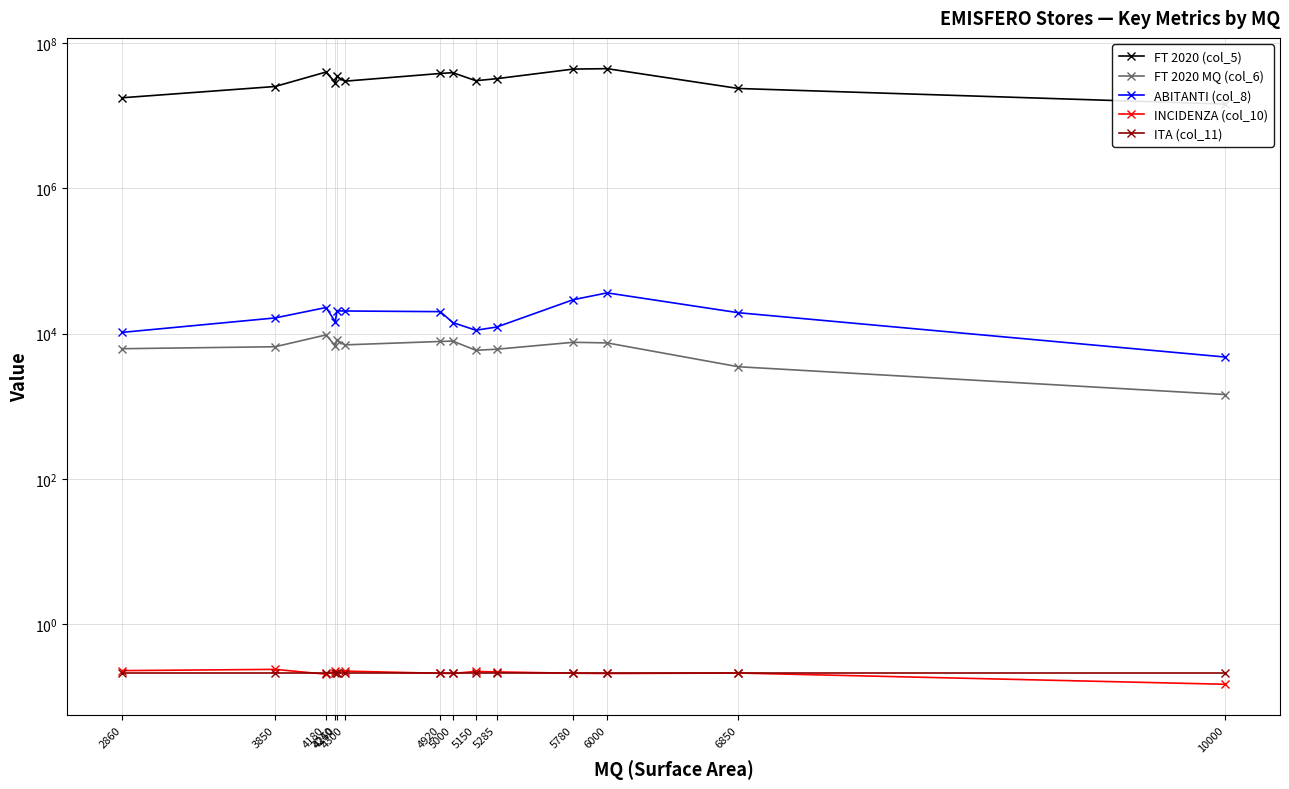

What is the highest value of the ABITANTI (col_8) series?

36451.0